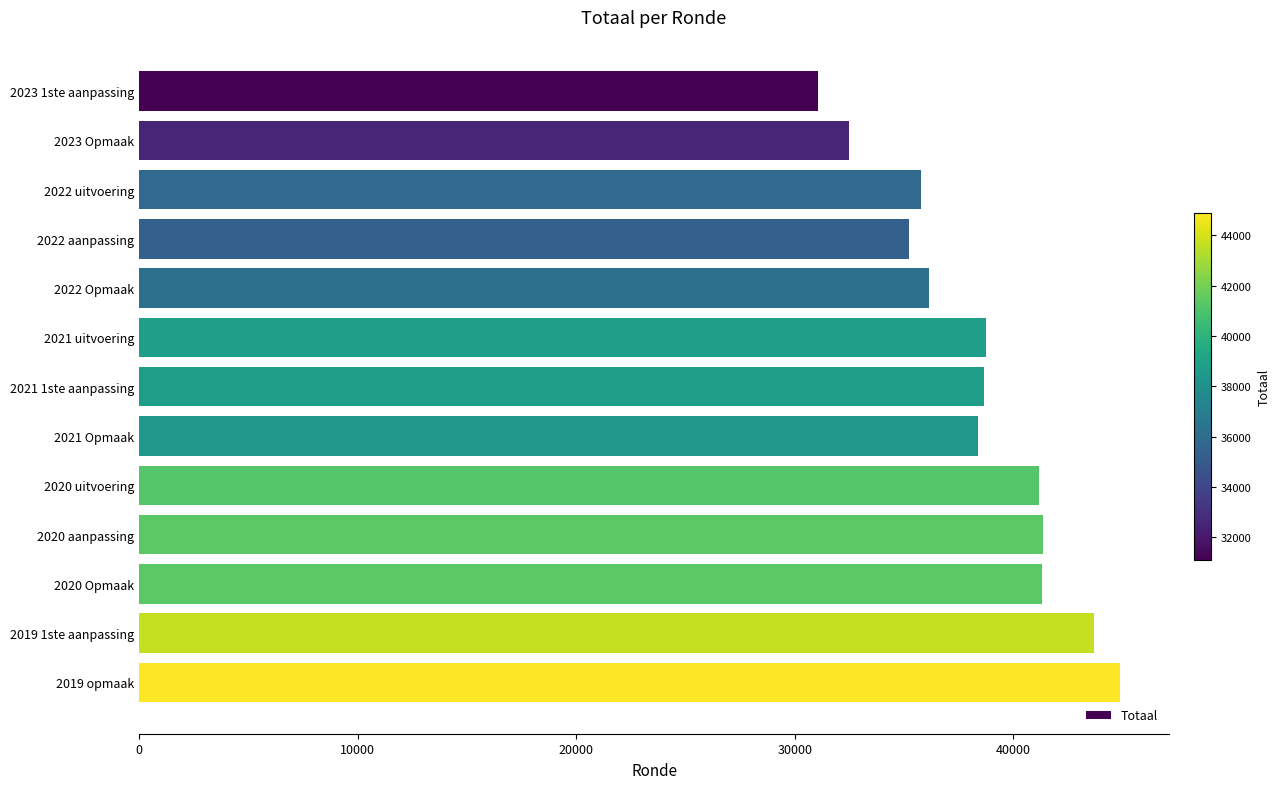

Is it true that the value at 2021 uitvoering is 38743?

True